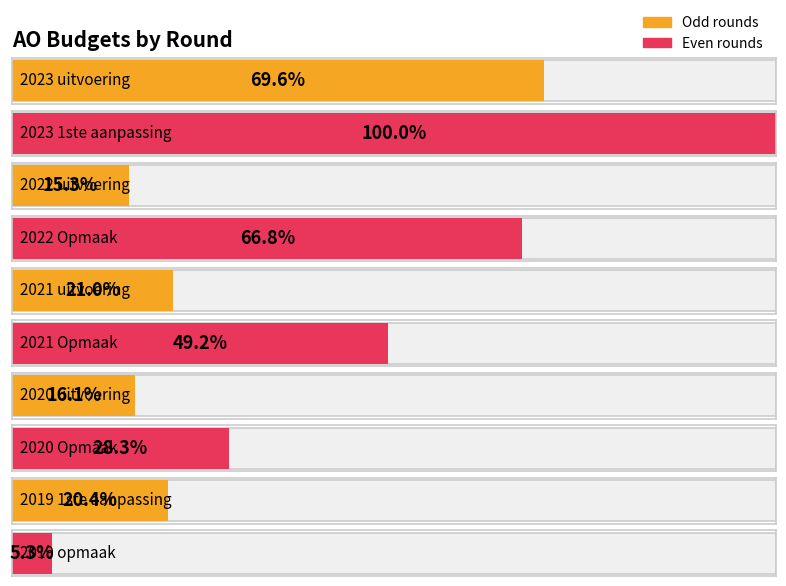

Is it true that the value at 2019 1ste aanpassing is 15691?

False